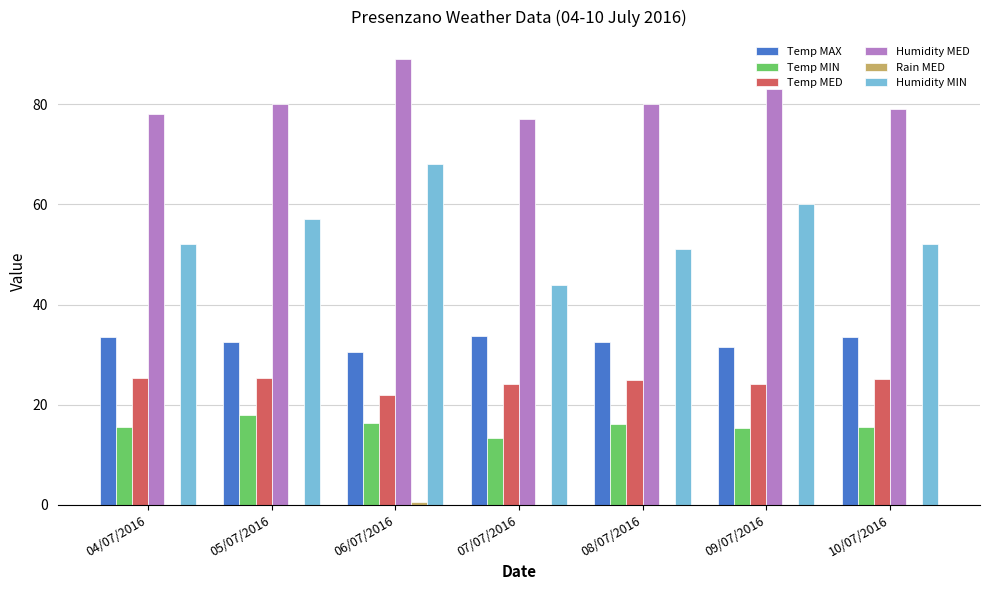

What is the greatest value displayed?

89.0